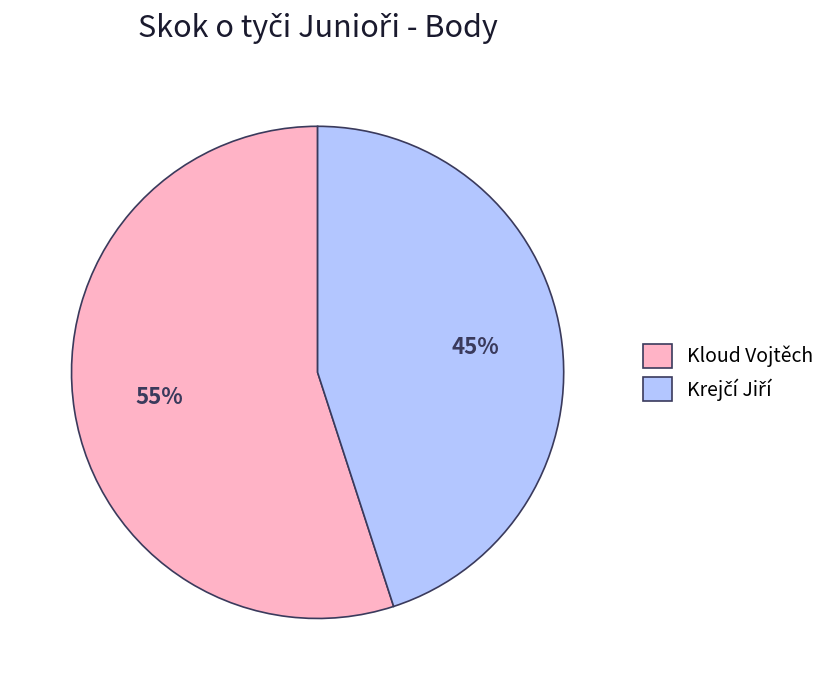

Is it true that Kloud Vojtěch is 55% of the pie?

True